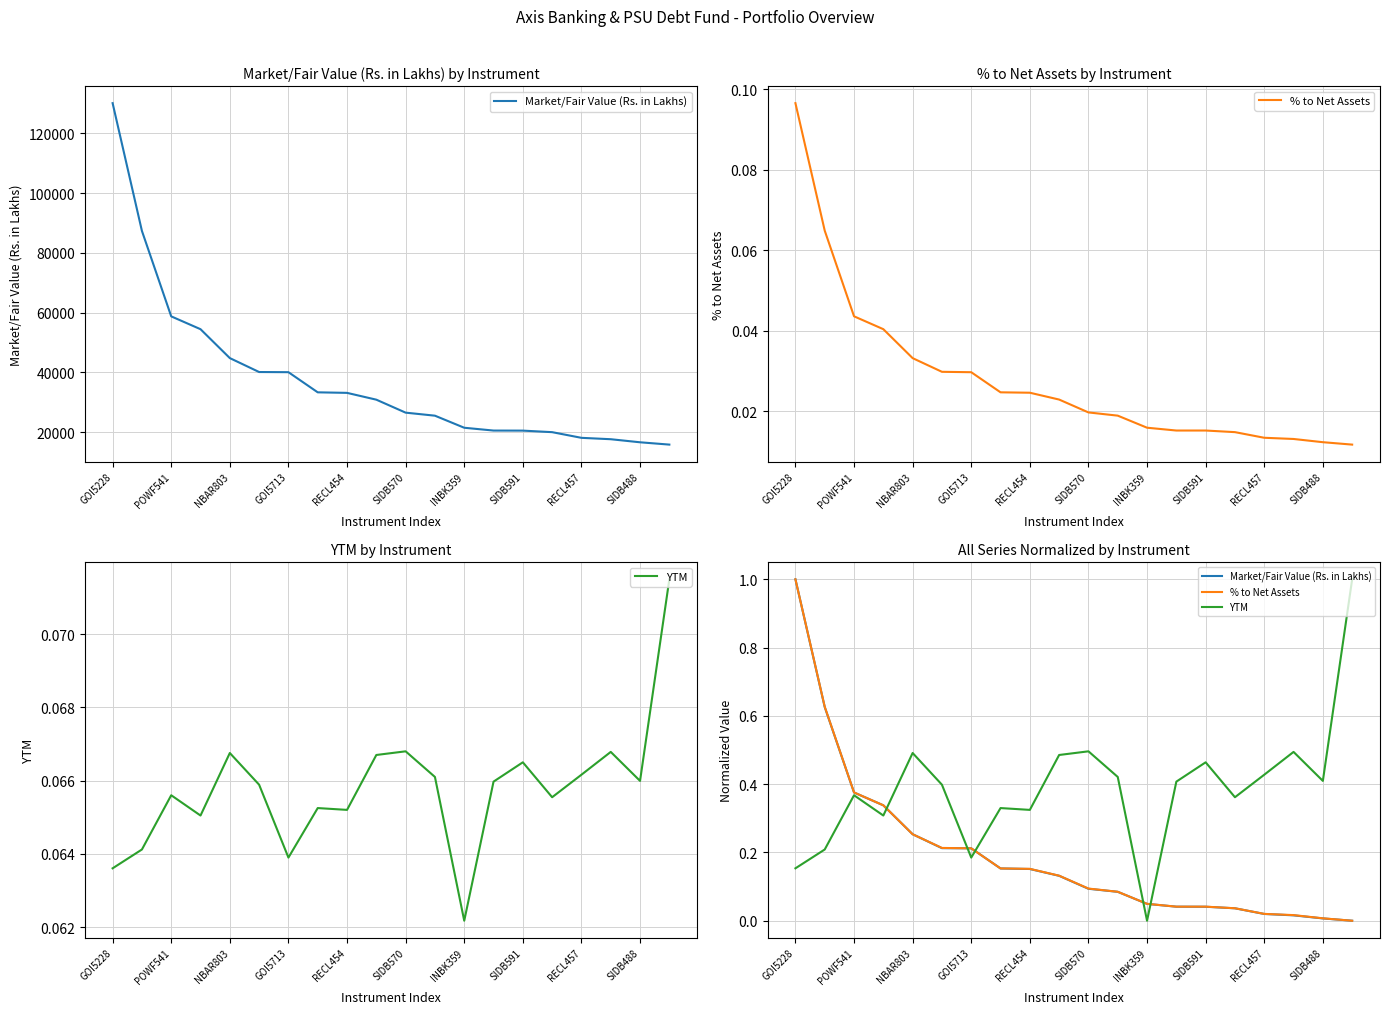

How many intersections are there between Market/Fair Value (Rs. in Lakhs) and % to Net Assets?

5